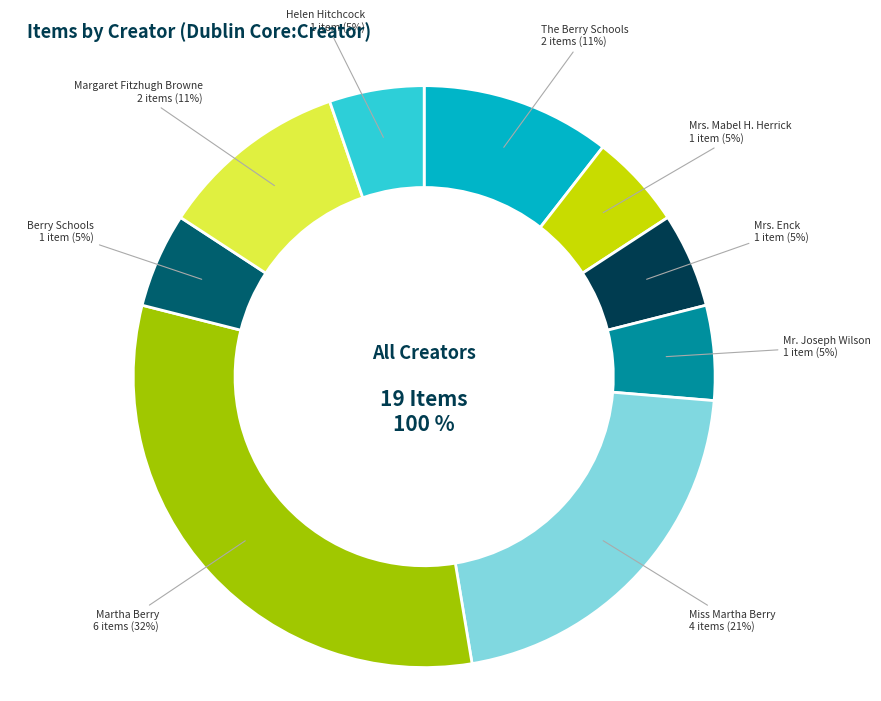

What is the total percentage of Miss Martha Berry and Mr. Joseph Wilson?

26.3%